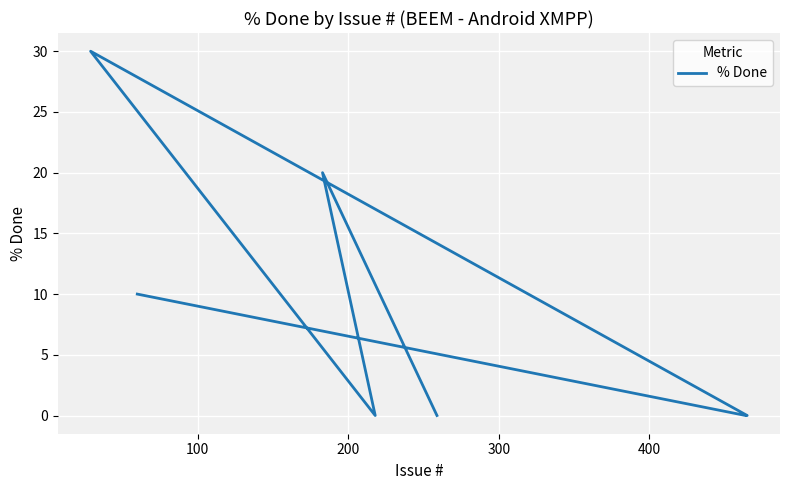

What is the difference between the maximum and second lowest values?

30